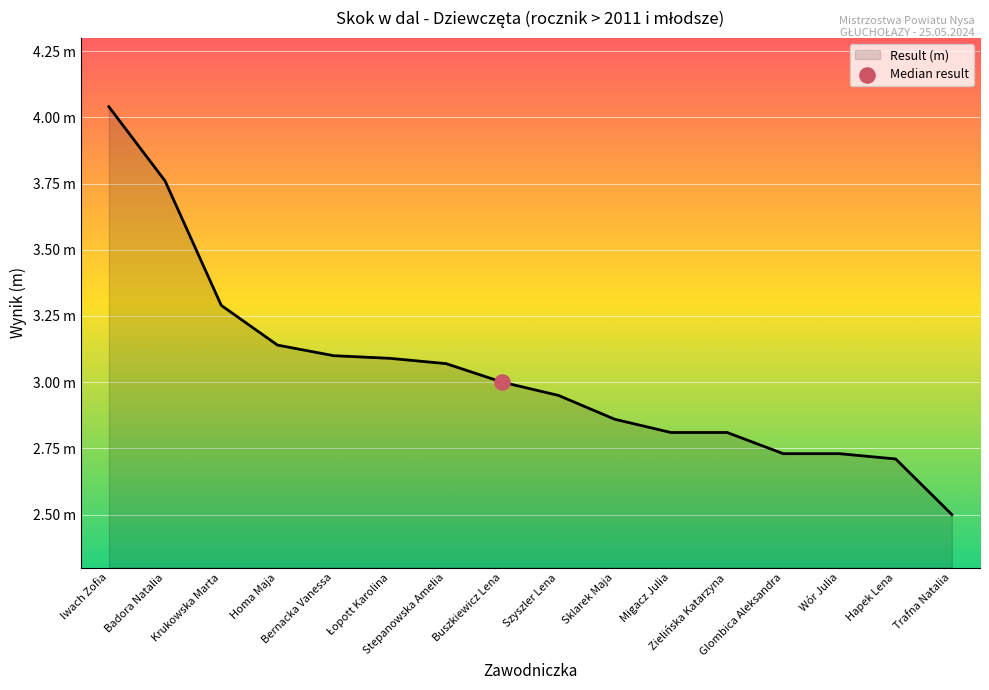

Is this an area chart (filled region under the line)?

Yes